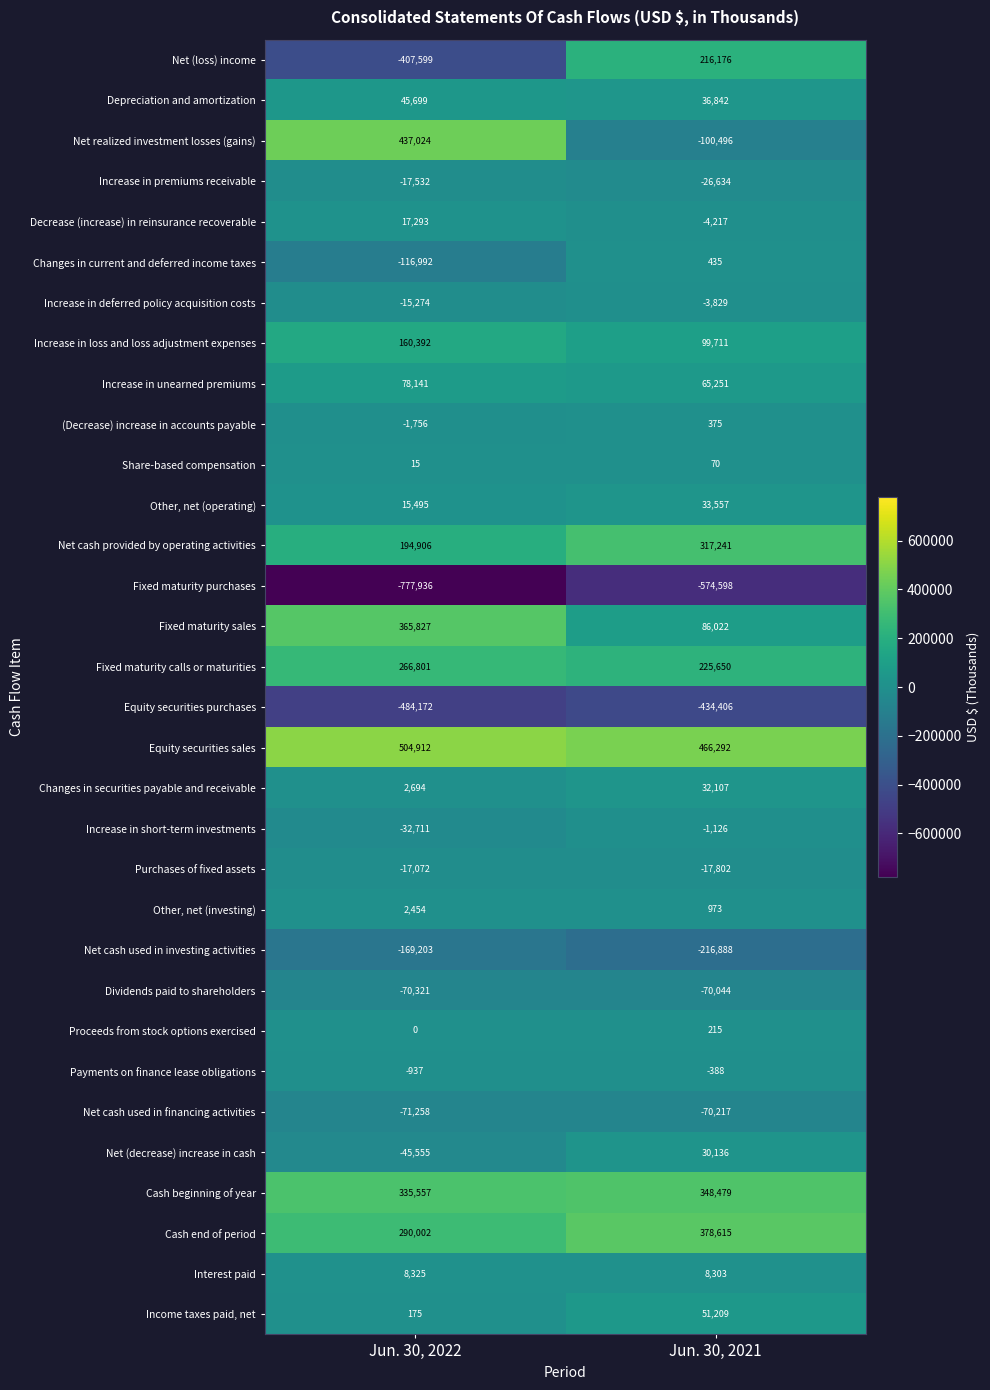

Which series has the widest spread of values?

Net (loss) income